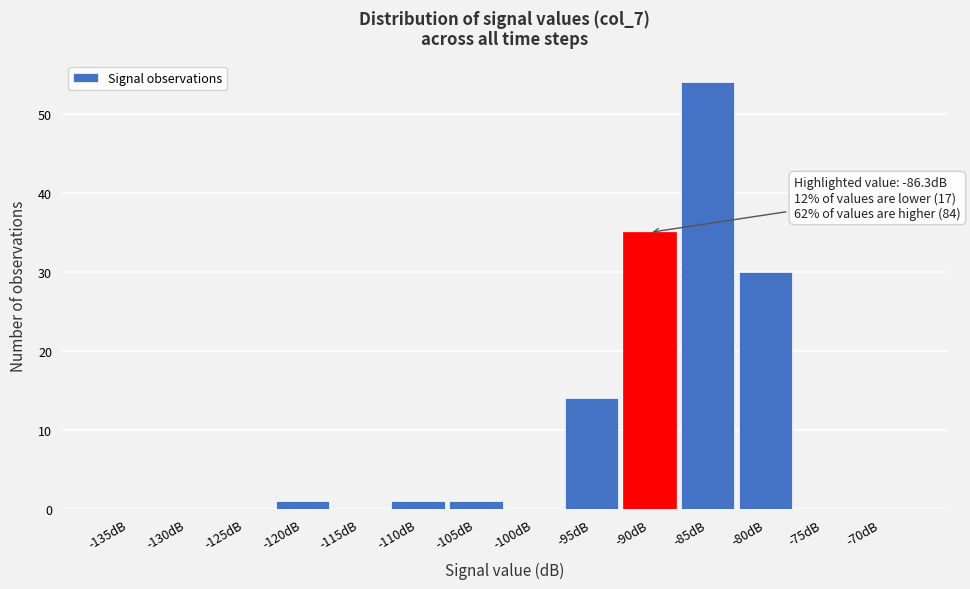

Reading right to left, transcribe all the data shown in this chart.

-70dB=0	-75dB=0	-80dB=30	-85dB=54	-90dB=35	-95dB=14	-100dB=0	-105dB=1	-110dB=1	-115dB=0	-120dB=1	-125dB=0	-130dB=0	-135dB=0